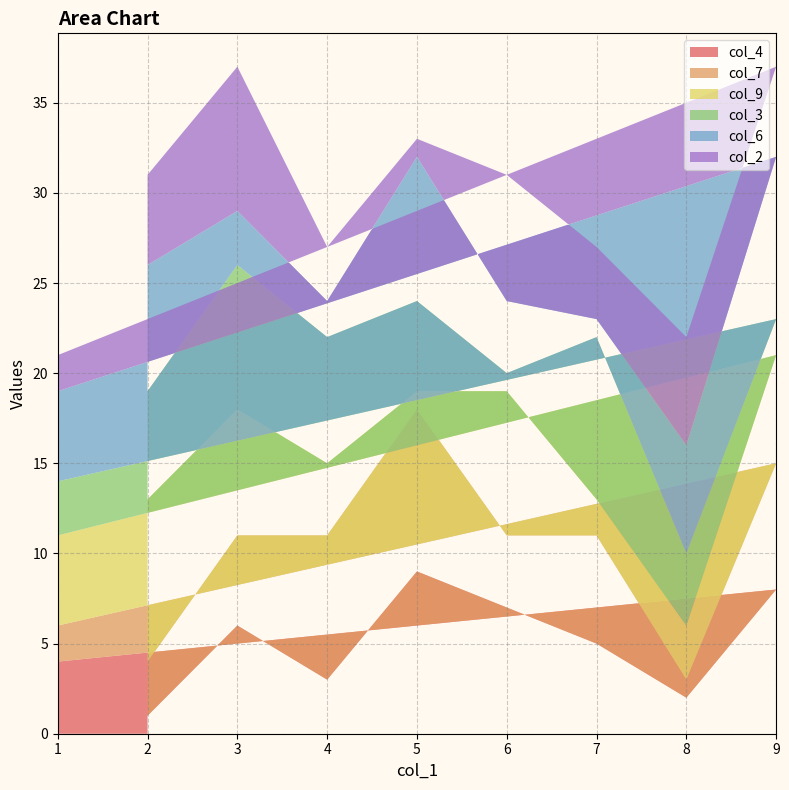

Reading left to right, extract all data points from this chart.

col_4: 2=1	3=6	4=3	5=9	6=7	7=5	8=2	9=8	1=4
col_7: 2=3	3=5	4=8	5=9	6=4	7=6	8=1	9=7	1=2
col_9: 2=9	3=7	4=4	5=1	6=8	7=2	8=3	9=6	1=5
col_3: 2=6	3=8	4=7	5=5	6=1	7=9	8=4	9=2	1=3
col_6: 2=7	3=3	4=2	5=8	6=4	7=1	8=6	9=9	1=5
col_2: 2=5	3=8	4=3	5=1	6=7	7=4	8=6	9=5	1=2